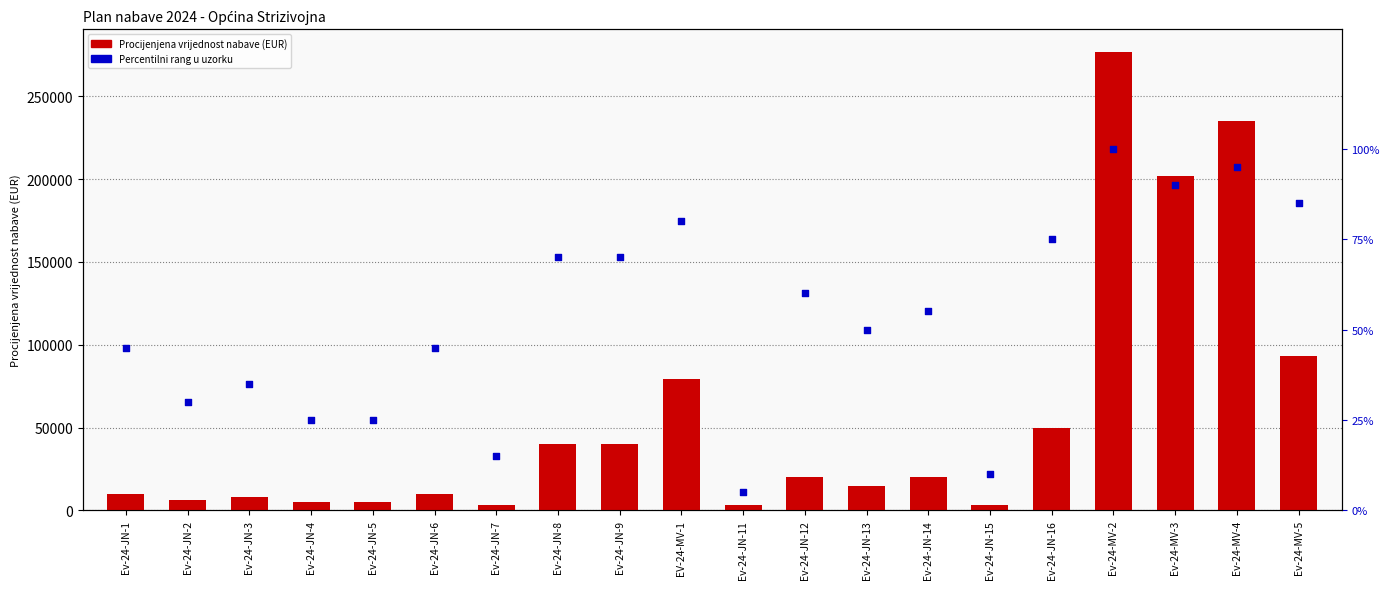

Is the value of Procijenjena vrijednost nabave (EUR) at Ev-24-MV-3 greater than the value of Percentilni rang u uzorku at Ev-24-JN-15?

Yes